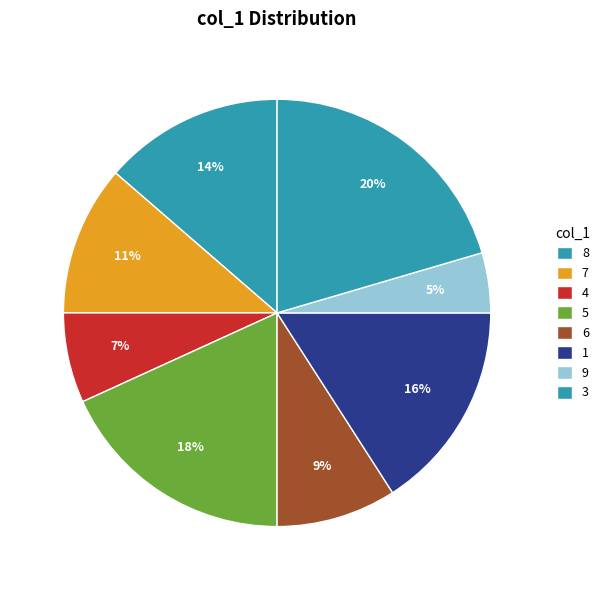

How many slices are in this pie chart?

8